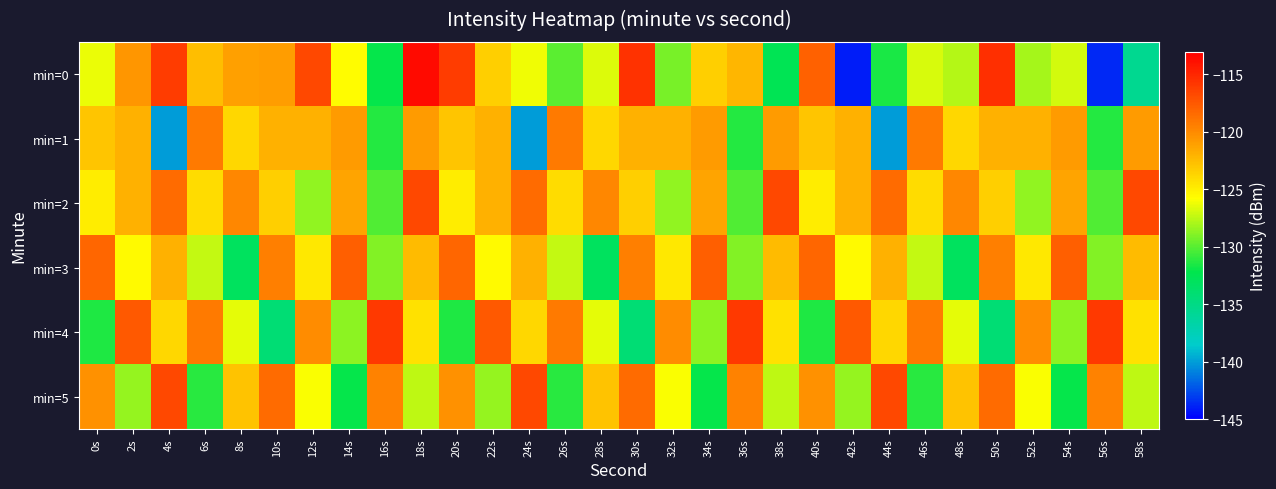

Reading left to right, what are all the values shown in this chart?

min=0: 0s=-126.3	2s=-120.6	4s=-116.1	6s=-122.6	8s=-121.1	10s=-120.9	12s=-116.7	14s=-125.7	16s=-132.0	18s=-113.6	20s=-116.0	22s=-123.5	24s=-126.1	26s=-129.9	28s=-126.7	30s=-115.6	32s=-129.2	34s=-123.4	36s=-122.1	38s=-132.5	40s=-117.9	42s=-144.1	44s=-131.6	46s=-126.8	48s=-127.7	50s=-115.4	52s=-128.1	54s=-126.9	56s=-143.7	58s=-135.5
min=1: 0s=-123.0	2s=-122.0	4s=-140.1	6s=-119.2	8s=-123.8	10s=-122.0	12s=-122.0	14s=-120.9	16s=-131.3	18s=-120.9	20s=-123.0	22s=-122.0	24s=-140.1	26s=-119.2	28s=-123.8	30s=-122.0	32s=-122.0	34s=-120.9	36s=-131.3	38s=-120.9	40s=-123.0	42s=-122.0	44s=-140.1	46s=-119.2	48s=-123.8	50s=-122.0	52s=-122.0	54s=-120.9	56s=-131.3	58s=-120.9
min=2: 0s=-125.0	2s=-122.0	4s=-118.5	6s=-124.1	8s=-119.8	10s=-123.4	12s=-128.6	14s=-121.3	16s=-130.2	18s=-116.7	20s=-125.0	22s=-122.0	24s=-118.5	26s=-124.1	28s=-119.8	30s=-123.4	32s=-128.6	34s=-121.3	36s=-130.2	38s=-116.7	40s=-125.0	42s=-122.0	44s=-118.5	46s=-124.1	48s=-119.8	50s=-123.4	52s=-128.6	54s=-121.3	56s=-130.2	58s=-116.7
min=3: 0s=-118.2	2s=-125.6	4s=-121.9	6s=-127.3	8s=-133.1	10s=-119.4	12s=-124.7	14s=-117.8	16s=-128.9	18s=-122.5	20s=-118.2	22s=-125.6	24s=-121.9	26s=-127.3	28s=-133.1	30s=-119.4	32s=-124.7	34s=-117.8	36s=-128.9	38s=-122.5	40s=-118.2	42s=-125.6	44s=-121.9	46s=-127.3	48s=-133.1	50s=-119.4	52s=-124.7	54s=-117.8	56s=-128.9	58s=-122.5
min=4: 0s=-131.4	2s=-117.6	4s=-123.8	6s=-119.2	8s=-126.5	10s=-134.2	12s=-120.1	14s=-128.7	16s=-115.9	18s=-124.3	20s=-131.4	22s=-117.6	24s=-123.8	26s=-119.2	28s=-126.5	30s=-134.2	32s=-120.1	34s=-128.7	36s=-115.9	38s=-124.3	40s=-131.4	42s=-117.6	44s=-123.8	46s=-119.2	48s=-126.5	50s=-134.2	52s=-120.1	54s=-128.7	56s=-115.9	58s=-124.3
min=5: 0s=-120.3	2s=-128.4	4s=-116.7	6s=-131.2	8s=-122.8	10s=-118.5	12s=-125.9	14s=-132.1	16s=-119.6	18s=-127.4	20s=-120.3	22s=-128.4	24s=-116.7	26s=-131.2	28s=-122.8	30s=-118.5	32s=-125.9	34s=-132.1	36s=-119.6	38s=-127.4	40s=-120.3	42s=-128.4	44s=-116.7	46s=-131.2	48s=-122.8	50s=-118.5	52s=-125.9	54s=-132.1	56s=-119.6	58s=-127.4